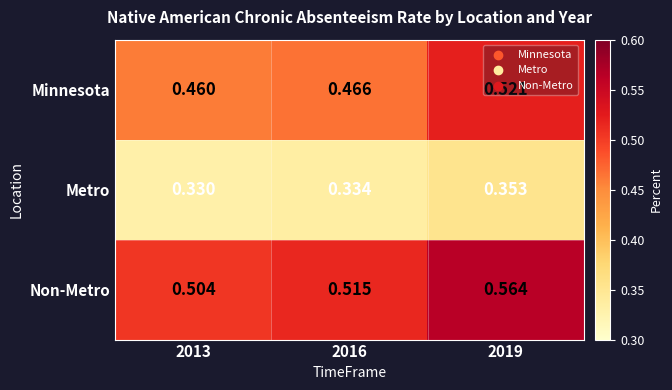

Which series changed the most between 2013 and 2019?

Minnesota